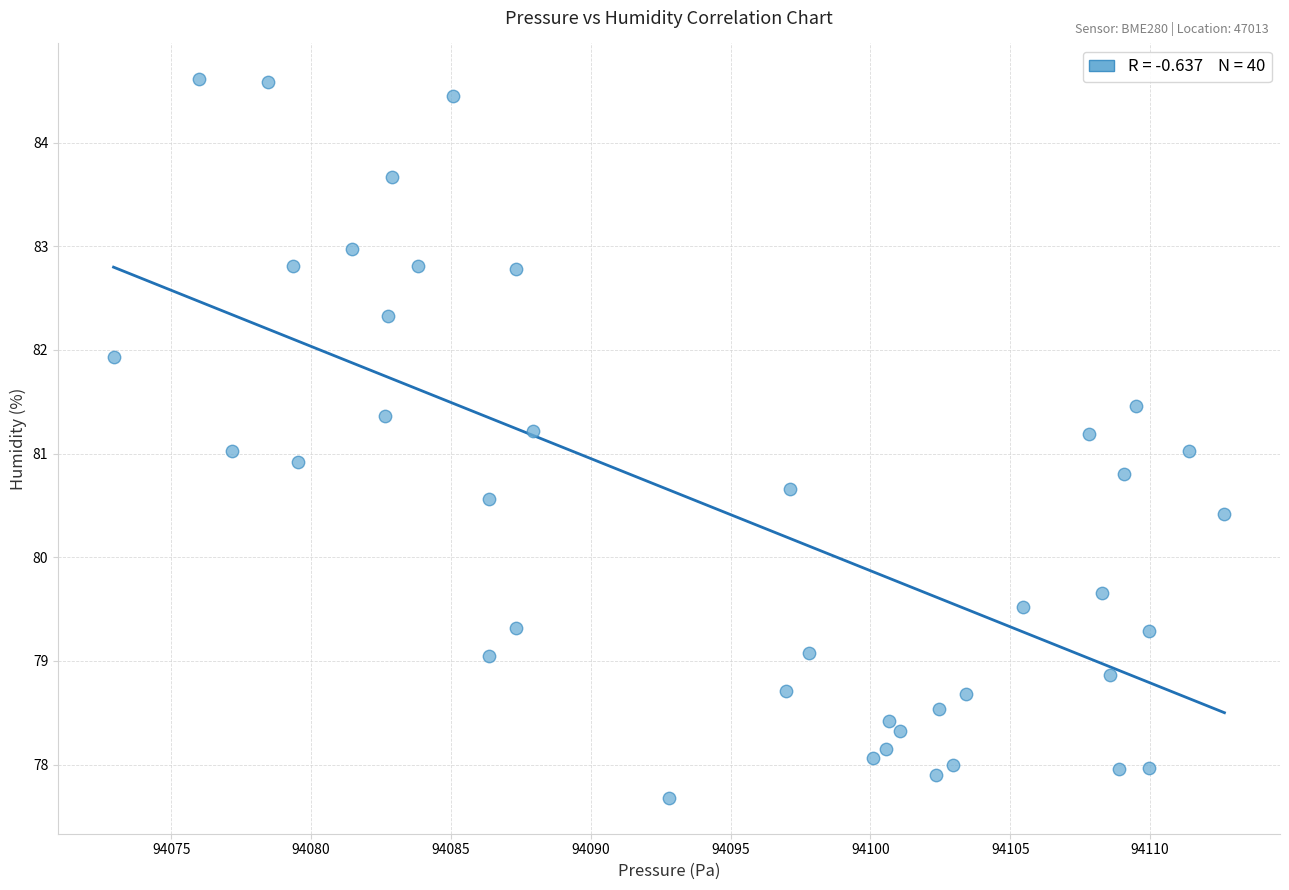

What is the range of X values (max minus min)?

39.7